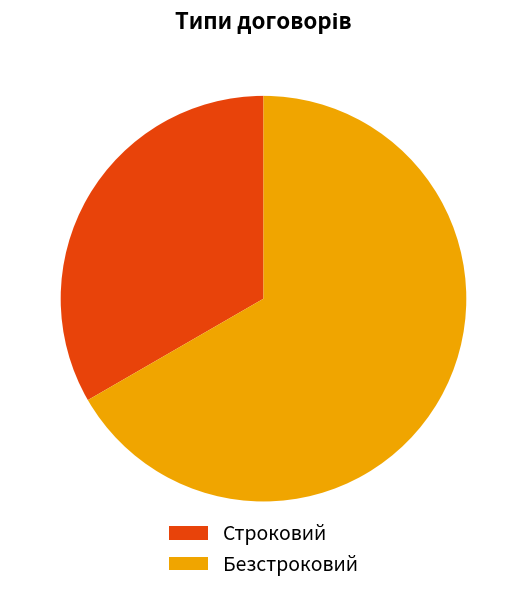

Which slice represents more than half of the pie?

Безстроковий